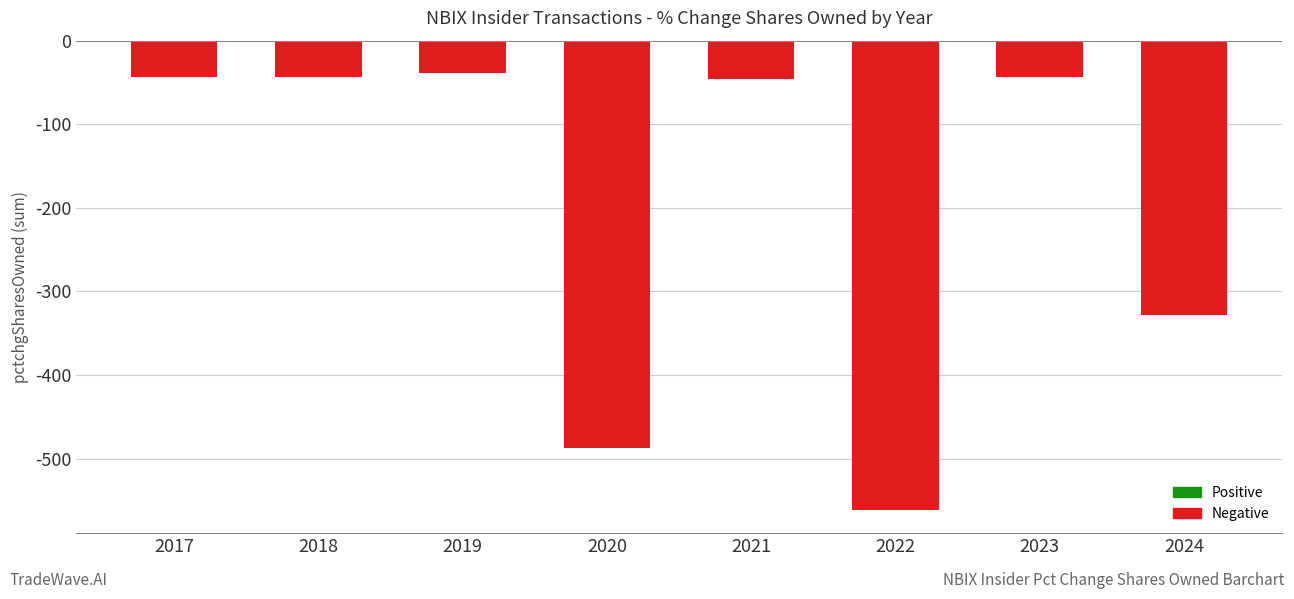

What is the sum of all values?

-1591